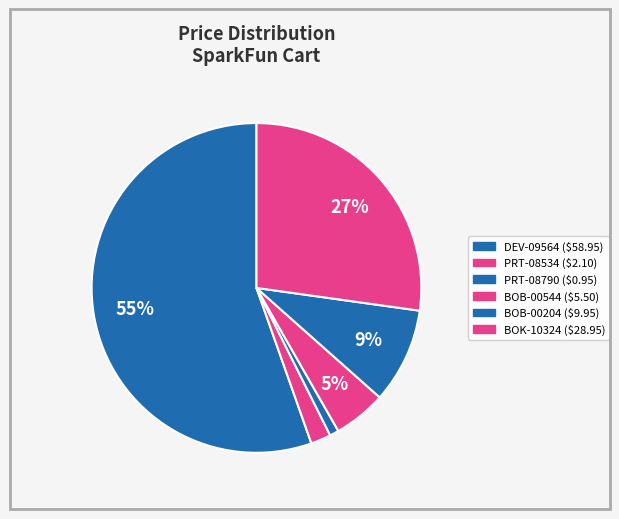

To the nearest percent, what is the combined percentage of BOB-00204 and PRT-08790?

10%